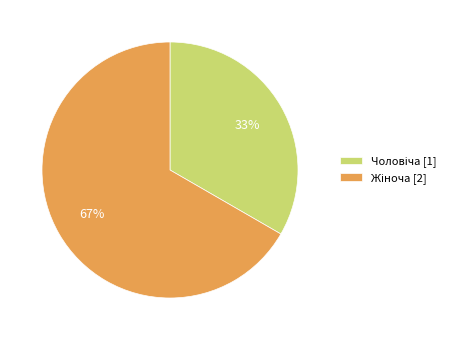

To the nearest percent, what is the average slice percentage?

50%